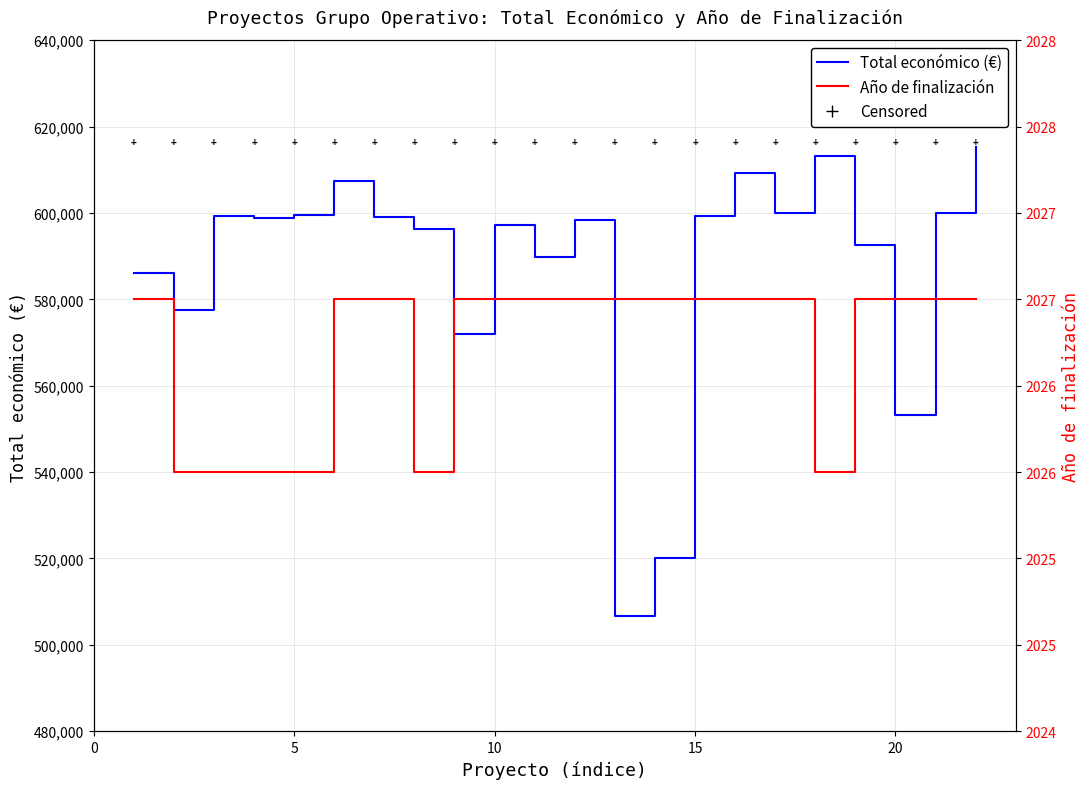

Is it true that Año de finalización equals 1070 at 5?

False